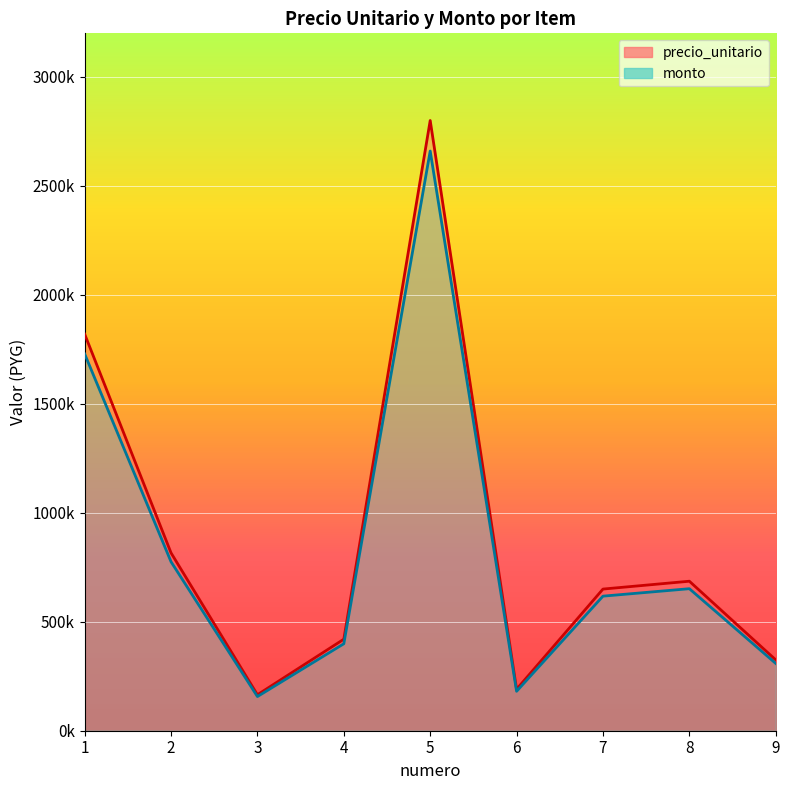

True or false: precio_unitario has more than 1 points higher than both neighbors.

True